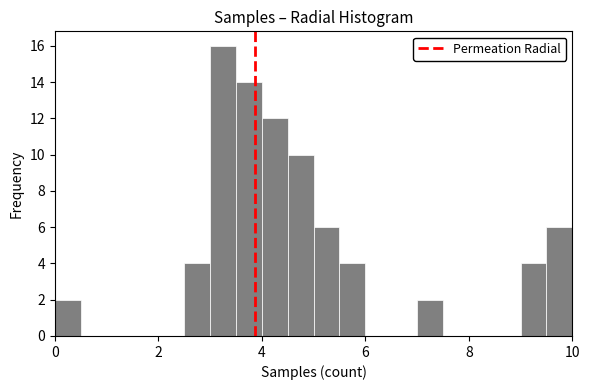

Around what value on the x-axis is the tallest bar? Give the approximate position of its centre, as read against the axis.

3.2